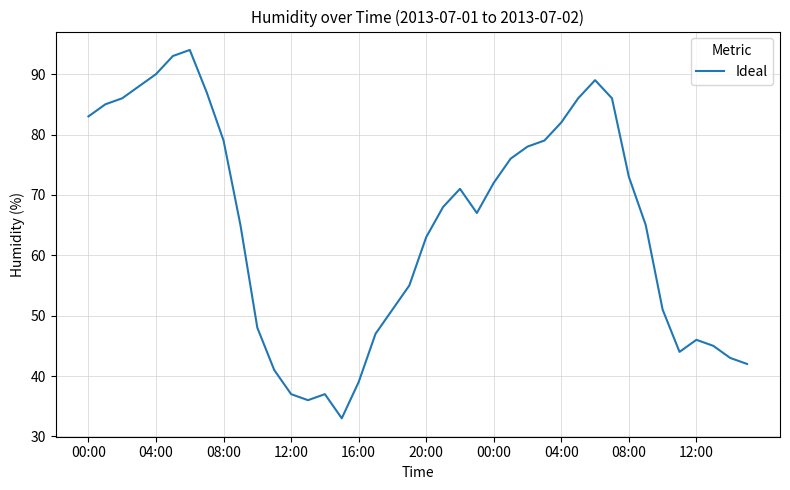

What is the difference between the maximum and minimum values?

61